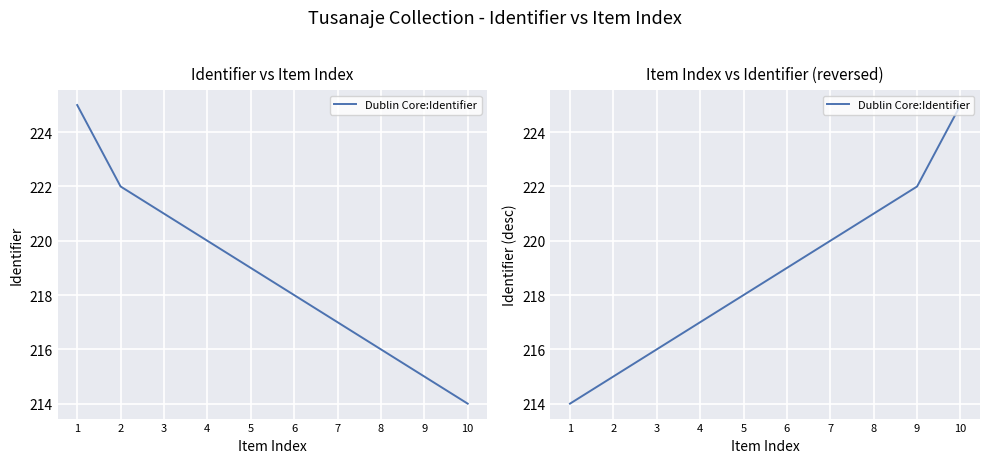

What is the value of the 5th point from the left?

218